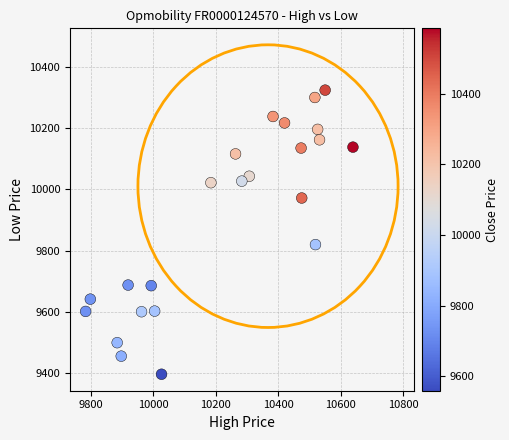

What Y value in the scatter plot is closest to 9860?

9820